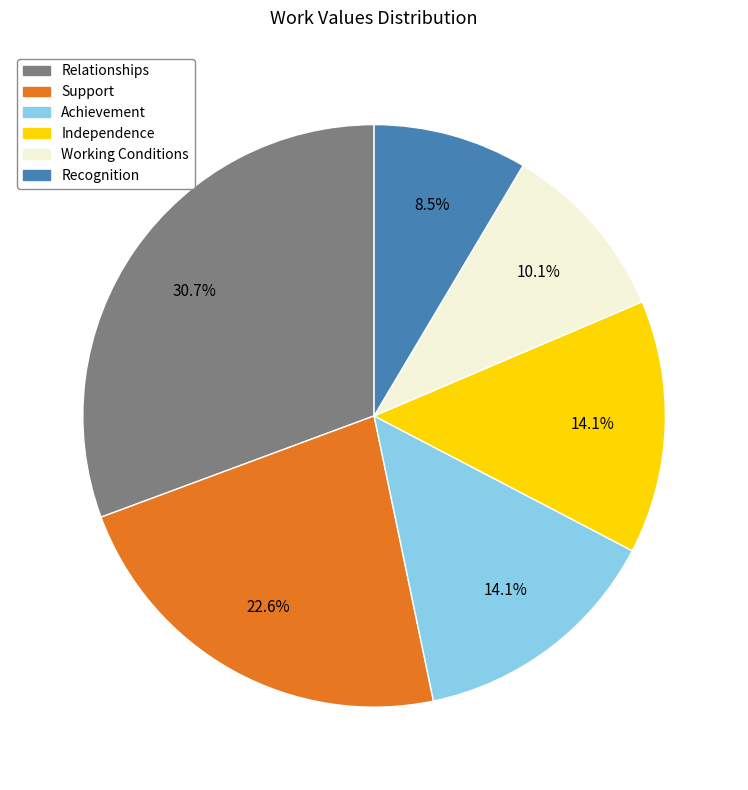

The Working Conditions slice represents 1% of the pie. True or false?

False